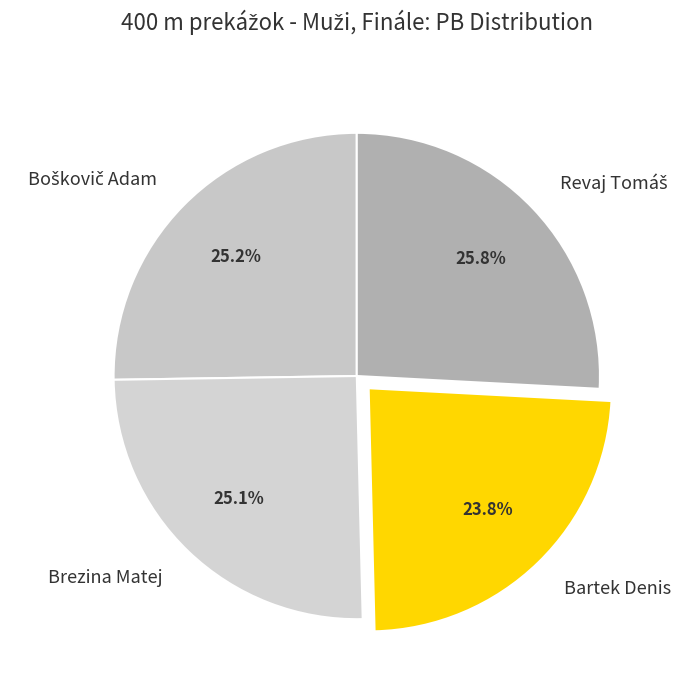

Which slice is the smallest?

Bartek Denis